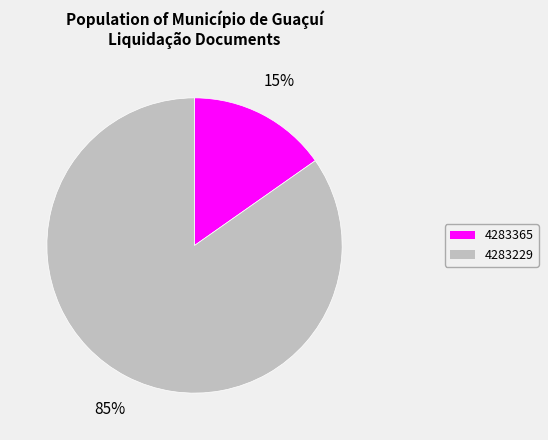

The 4283229 slice represents 99% of the pie. True or false?

False